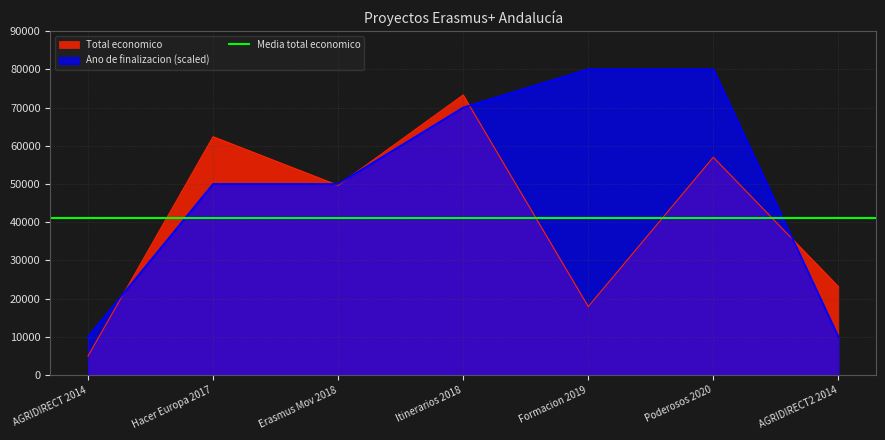

The value of Total economico at AGRIDIRECT2 2014 is 23140. True or false?

True